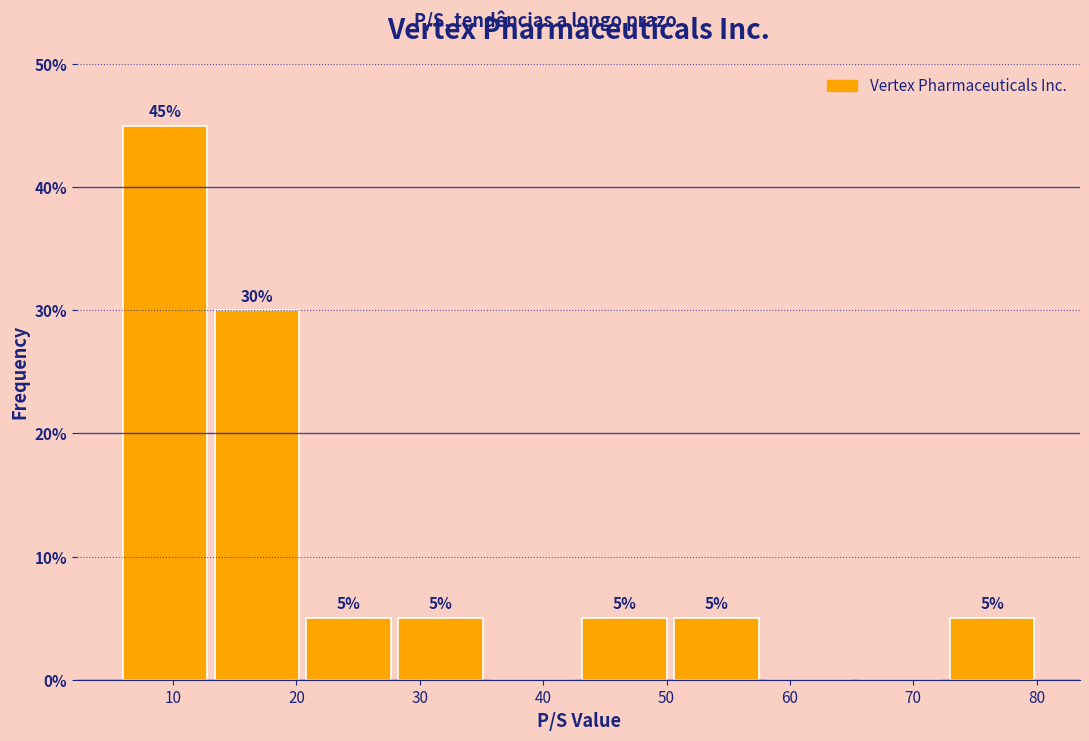

Over which range of the x-axis is the bar tallest?

6 to 13